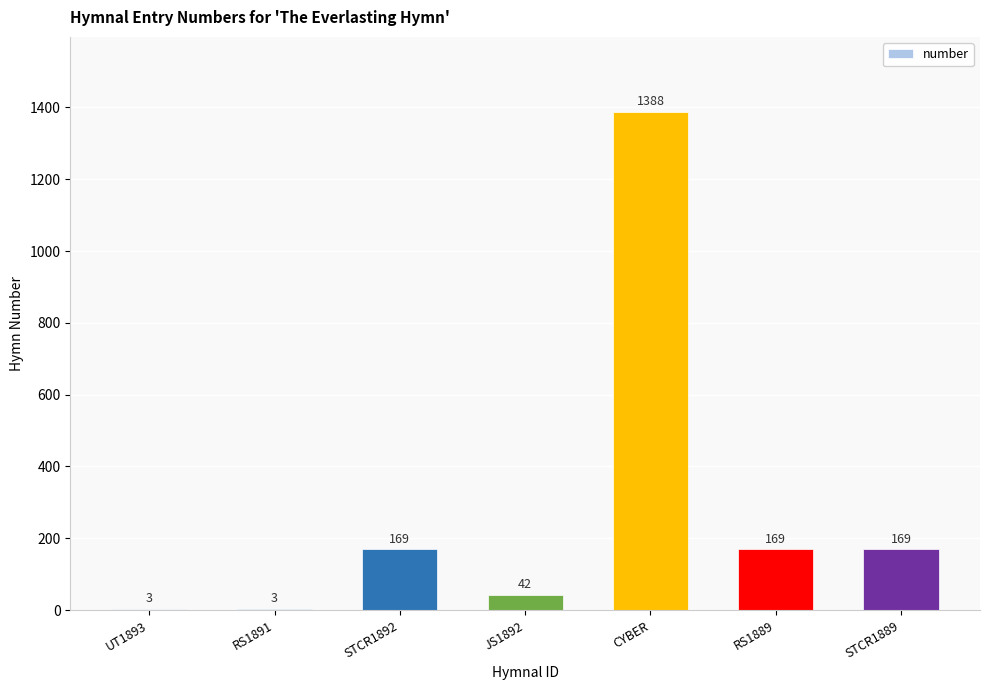

What is the ratio of the value at STCR1892 to the value at UT1893?

56.3